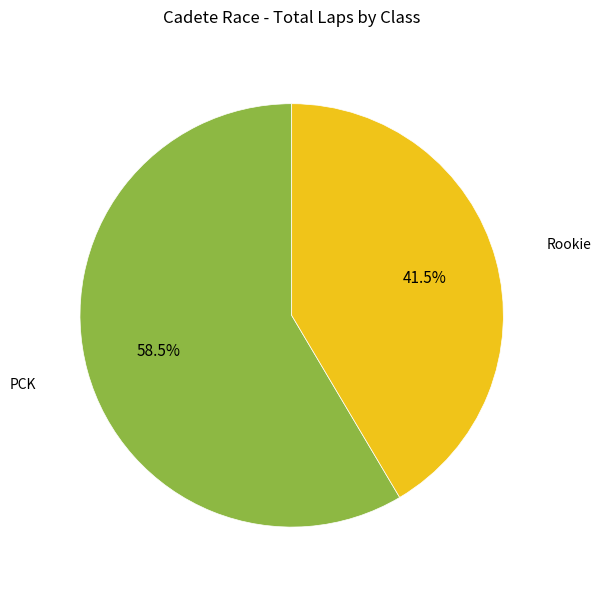

Is there a majority slice in this chart?

Yes